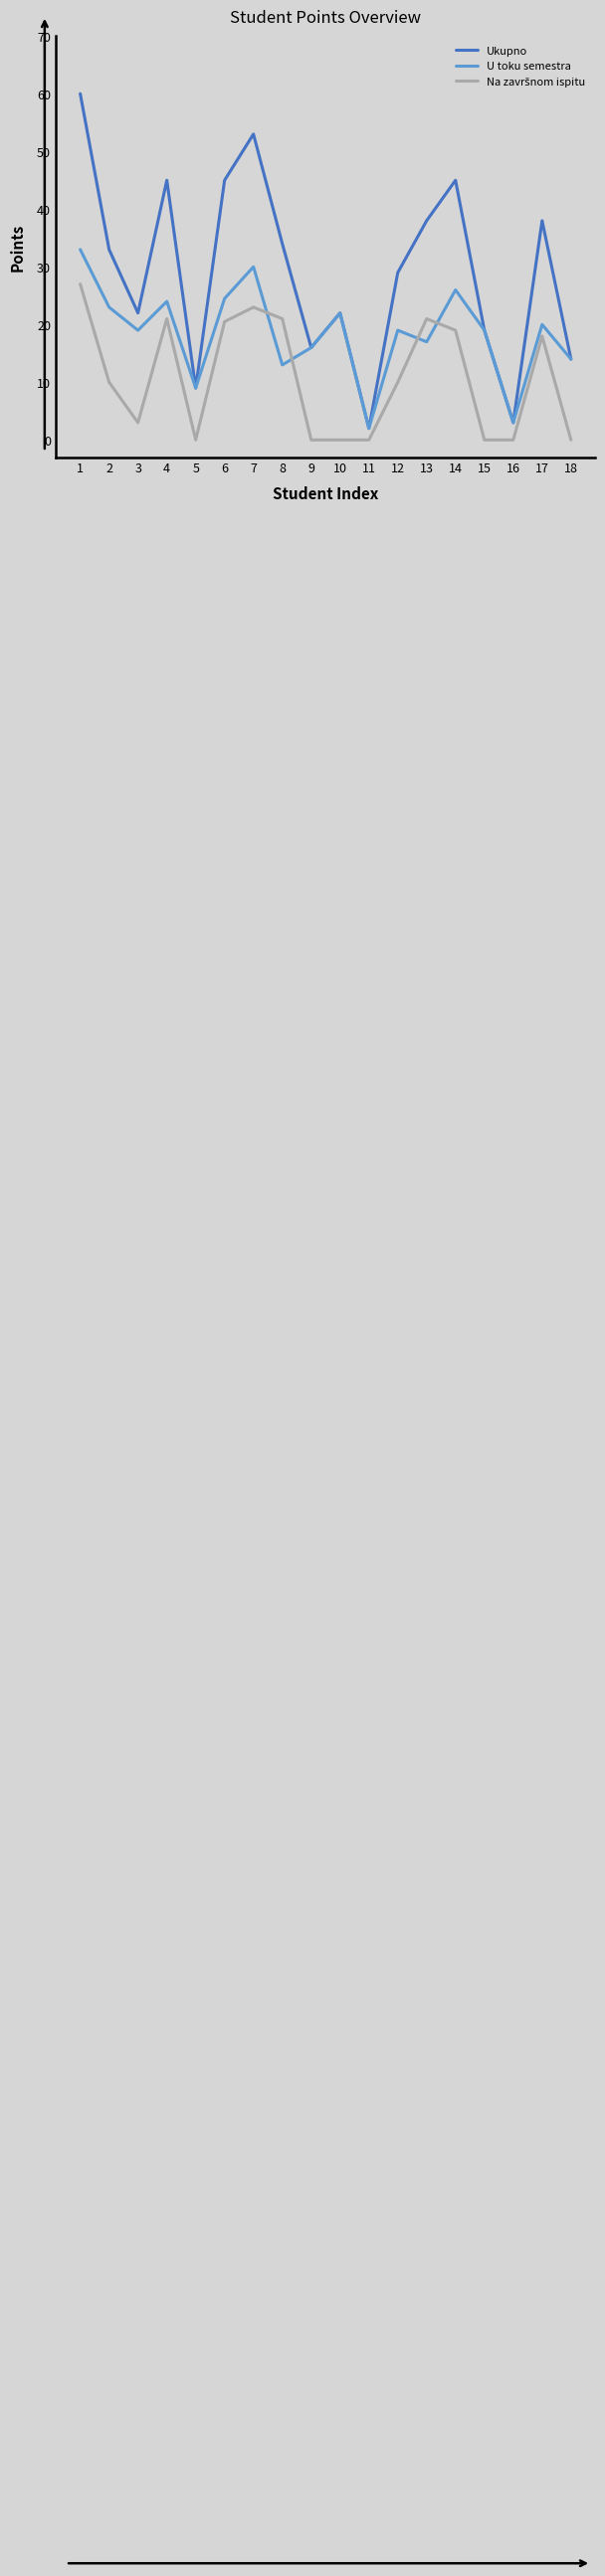

What is the difference between the U toku semestra values at 1 and 13?

16.0